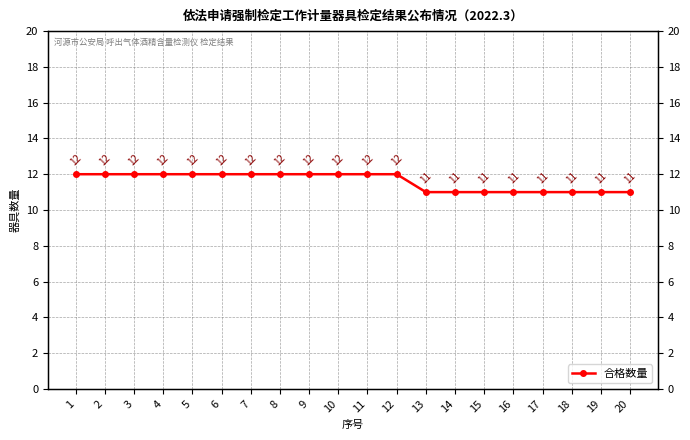

What is the maximum value shown in the chart?

12